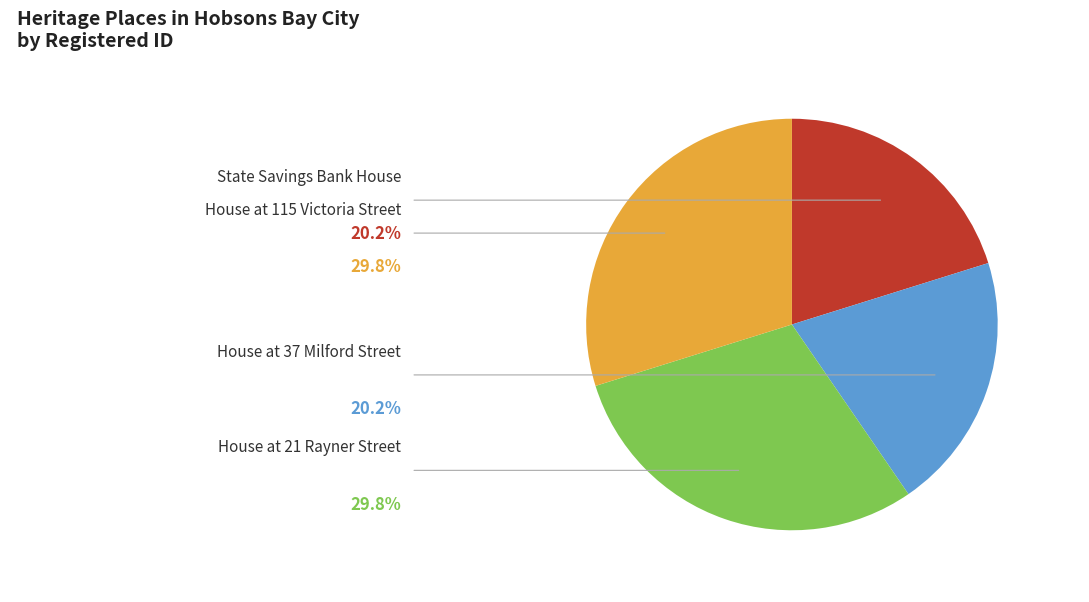

To the nearest percent, what is the average slice percentage?

25%